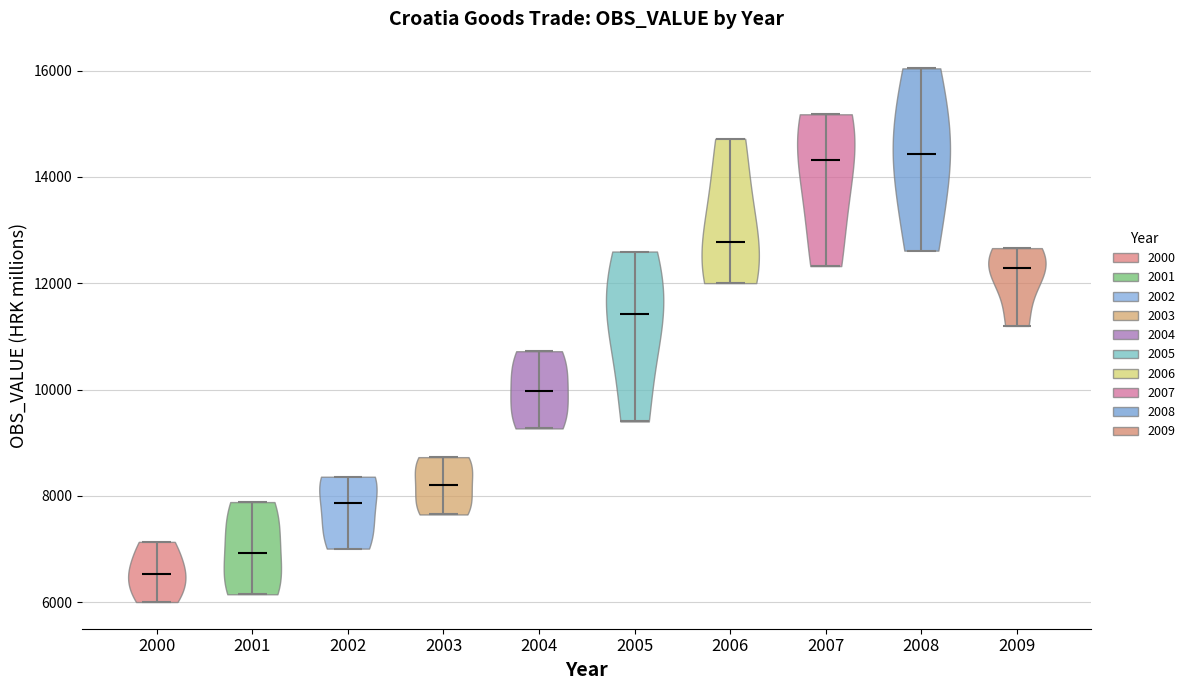

What is the lowest point the violin at x = 2004 reaches on the y-axis? The values are not printed on the chart, so give them approximately, as read against the axis.

9200